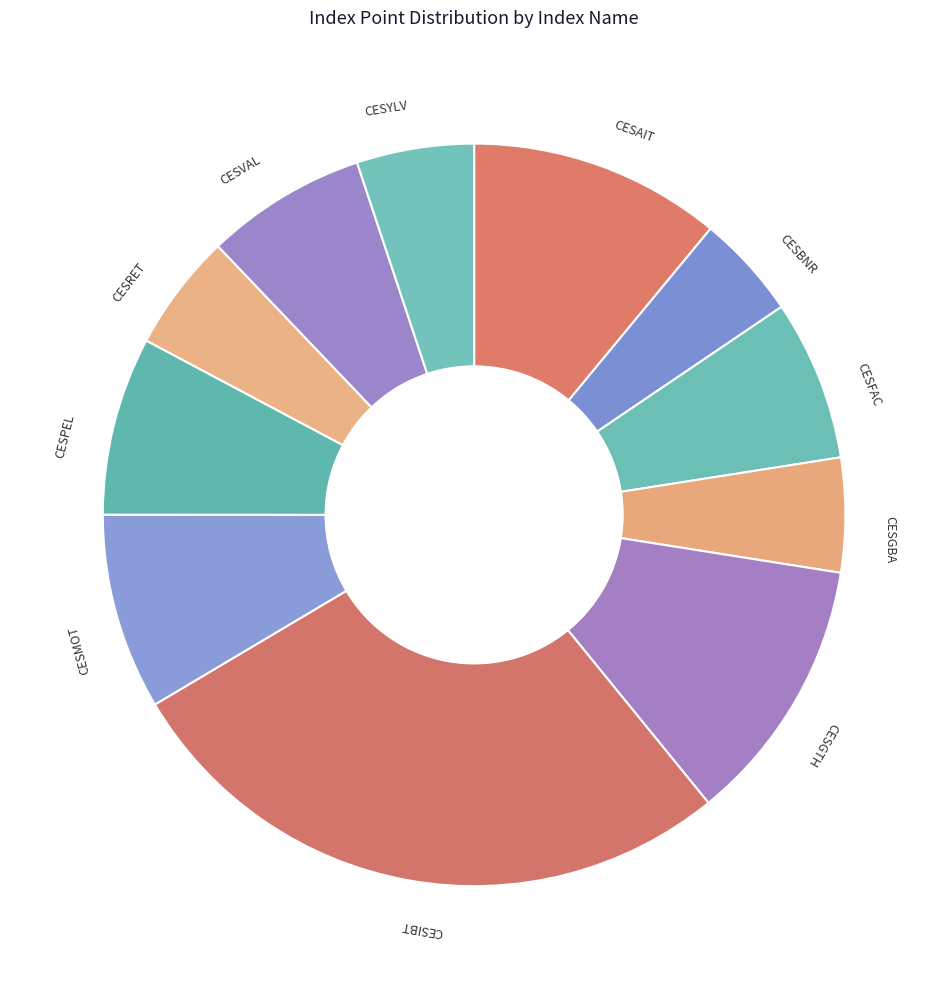

Which category has the biggest portion of the pie?

CESIBT